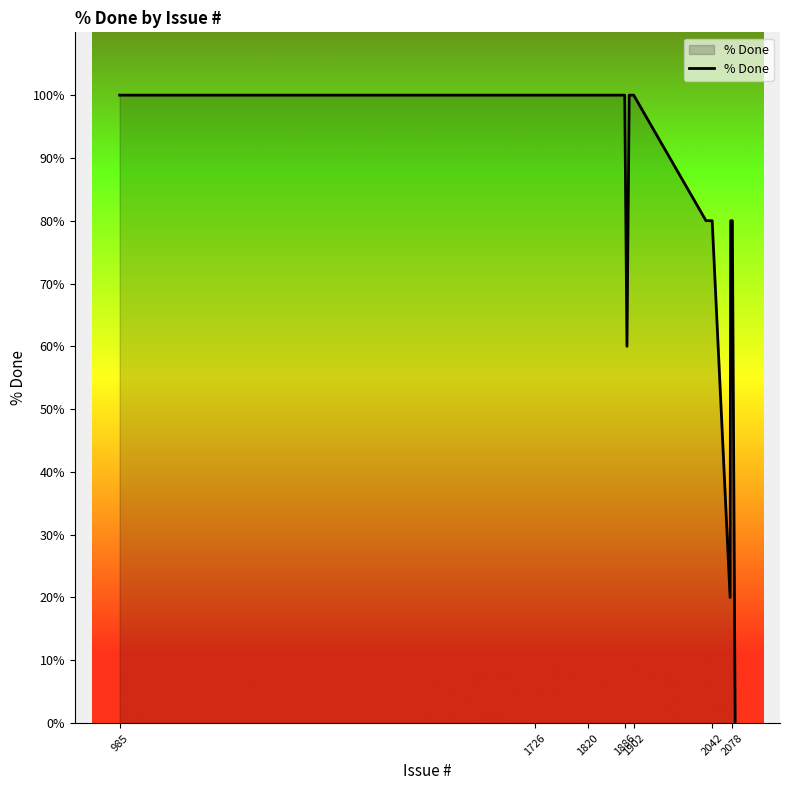

Count the number of data series in this chart.

1